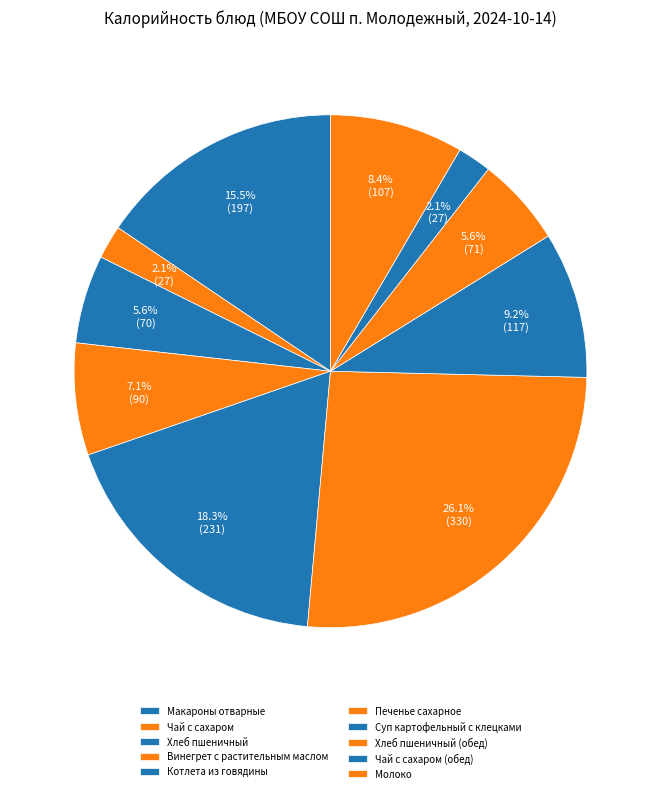

What percentage is the Печенье сахарное slice, to the nearest percent?

26%